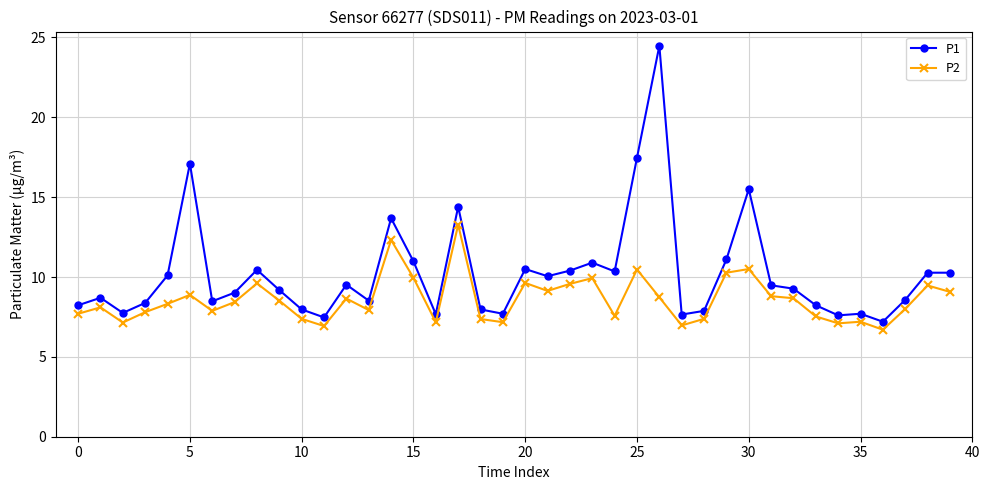

What is the average value of the P1 series?

10.2